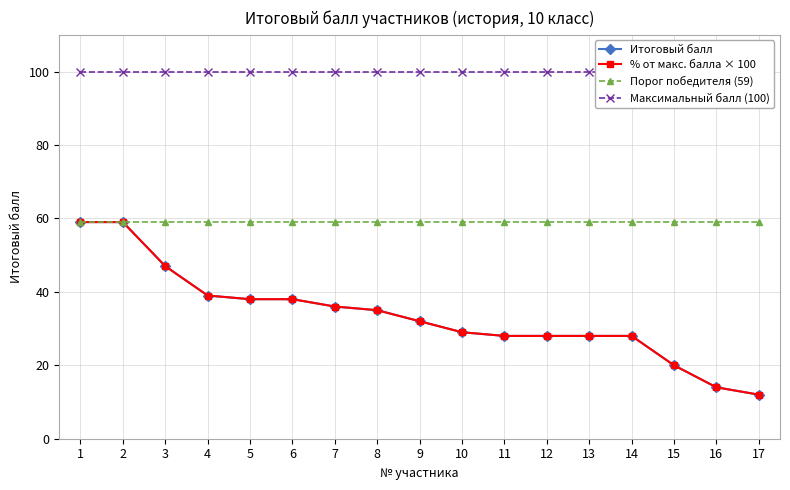

True or false: Порог победителя (59) has a value of 25.0 at 5.

False